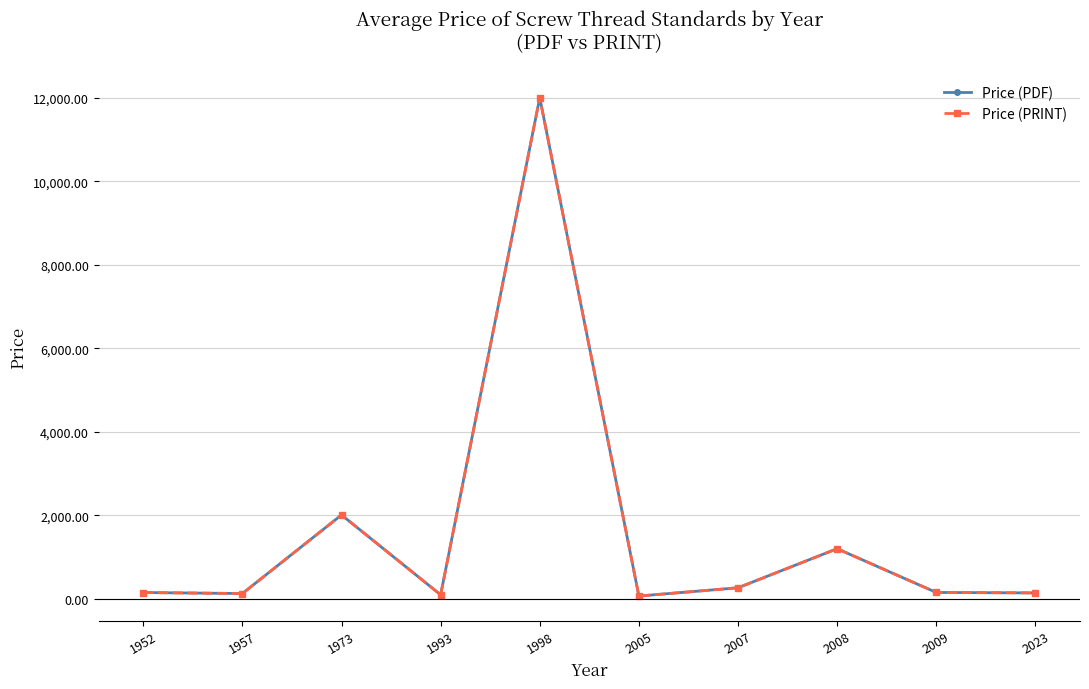

Does the chart have visible grid lines?

Yes